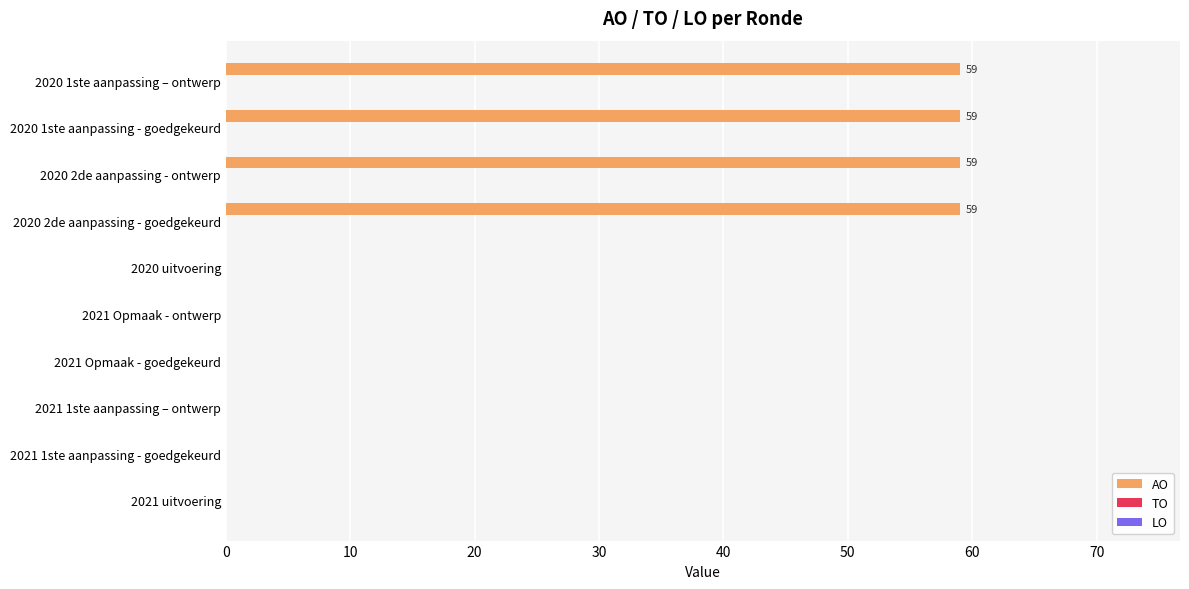

What is the maximum value shown in the chart?

59